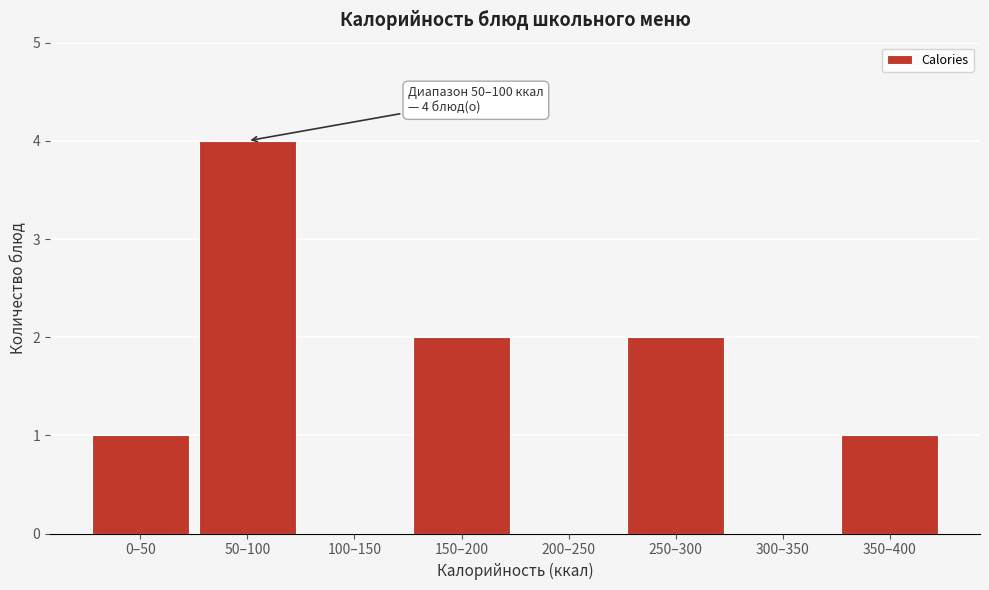

Reading left to right, list all the values displayed in this chart.

0–50=1	50–100=4	100–150=0	150–200=2	200–250=0	250–300=2	300–350=0	350–400=1